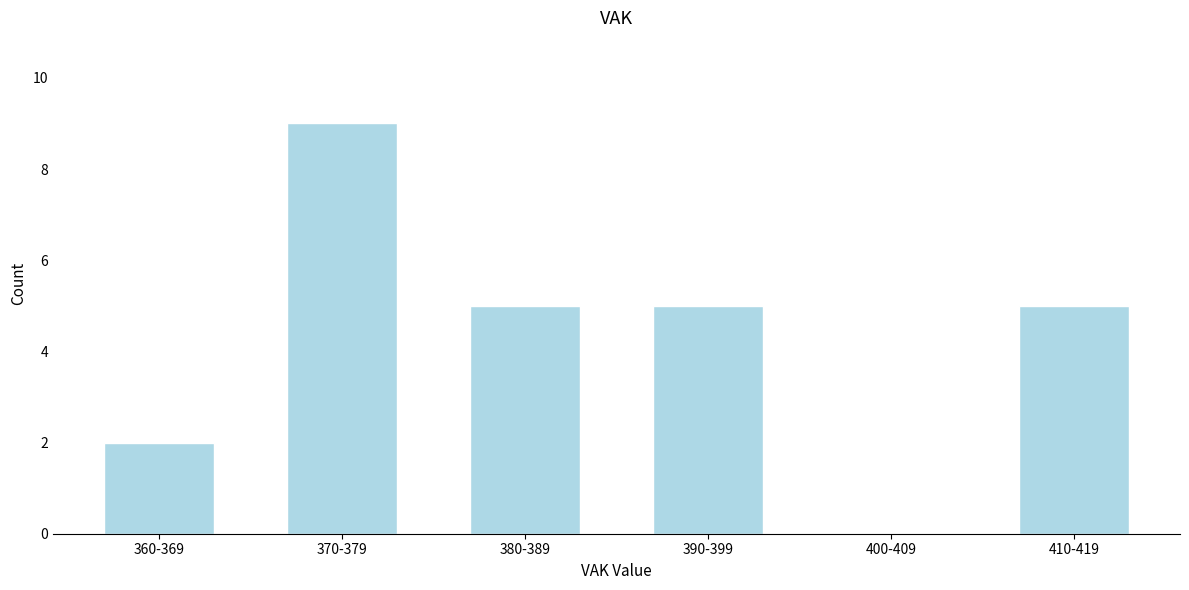

Reading left to right, extract all data points from this chart.

360-369=2	370-379=9	380-389=5	390-399=5	400-409=0	410-419=5